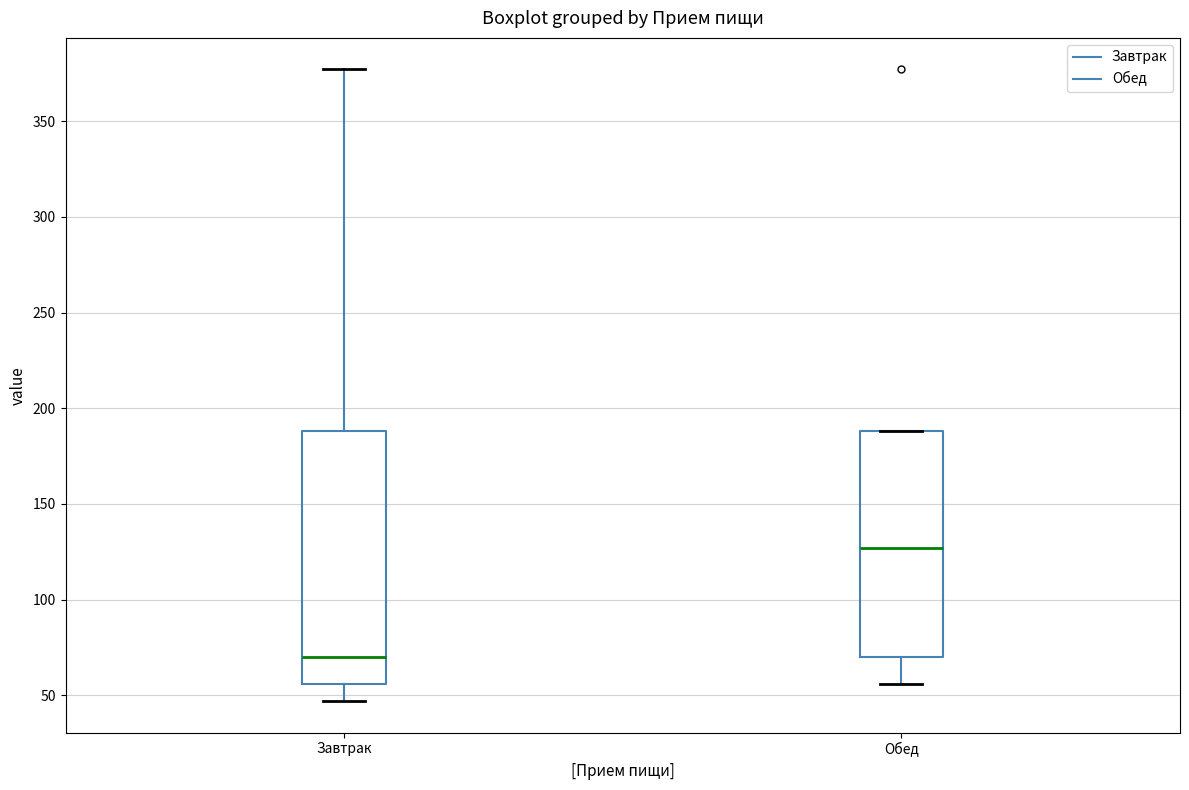

Comparing the boxes themselves (not the whiskers), which one is the tallest?

Завтрак